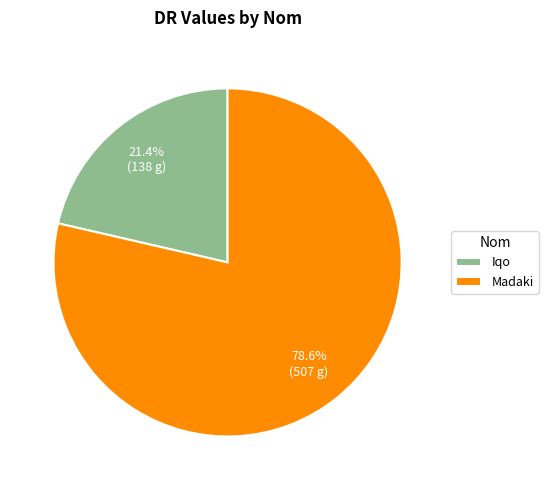

Is the sum of Iqo and Madaki greater than half?

Yes